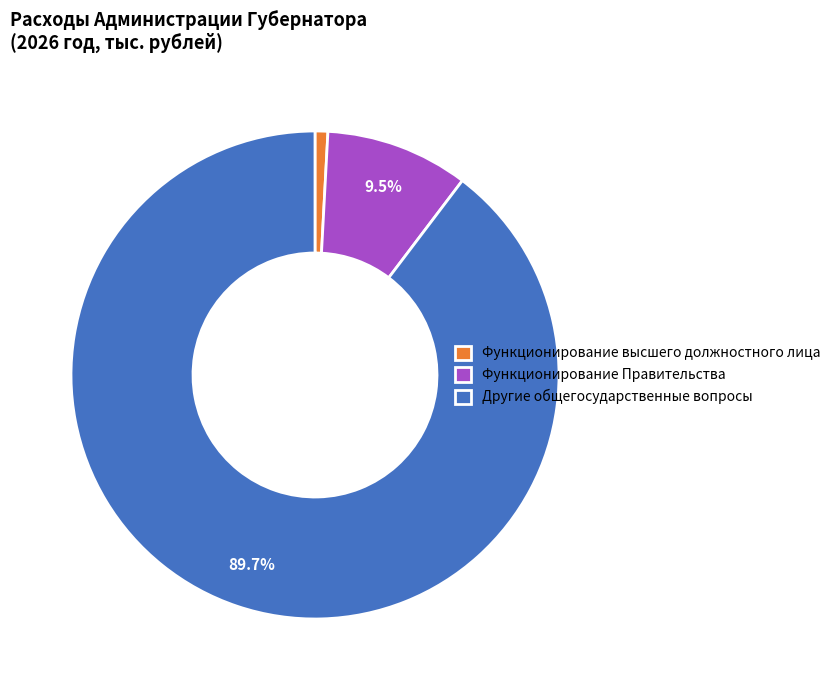

Is there any slice that represents more than half of the pie?

Yes